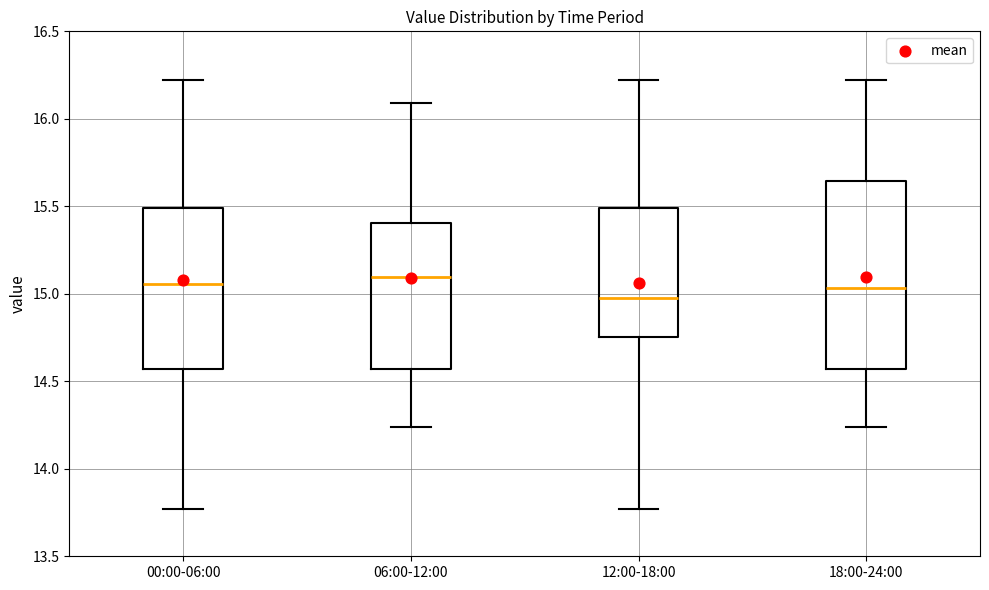

Where does the upper whisker of the box for 00:00-06:00 end on the y-axis? The values are not printed on the chart, so give them approximately, as read against the axis.

16.20